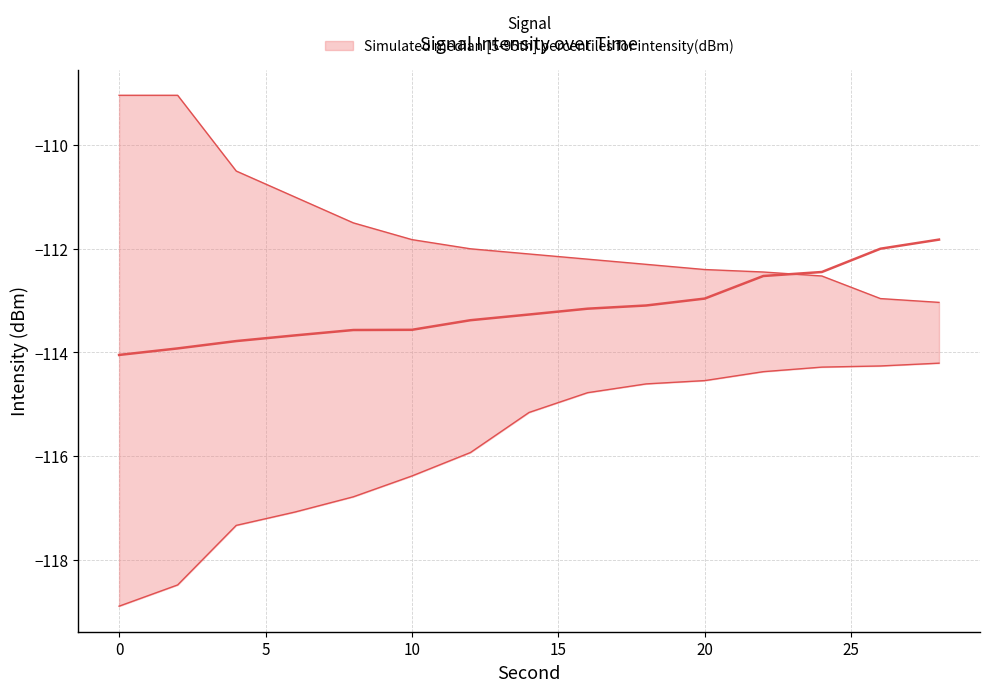

The value of 5th percentile at 10 is -40.0. True or false?

False